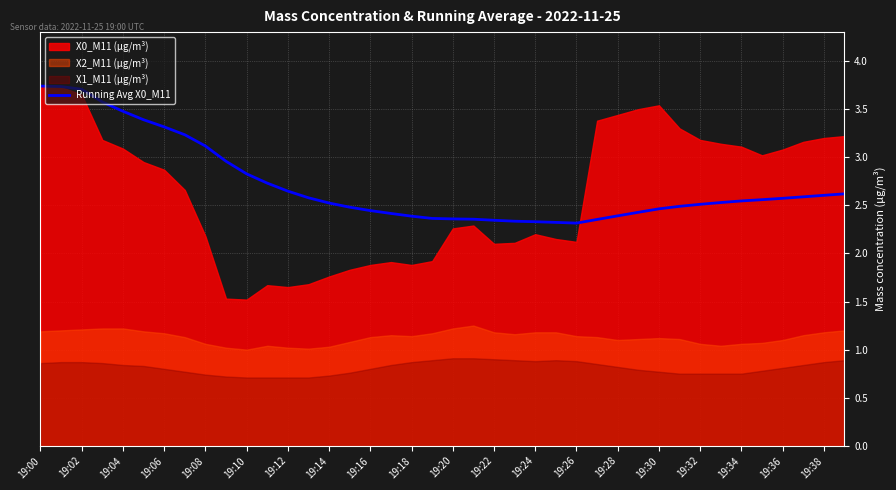

What position from the left is 27?

28